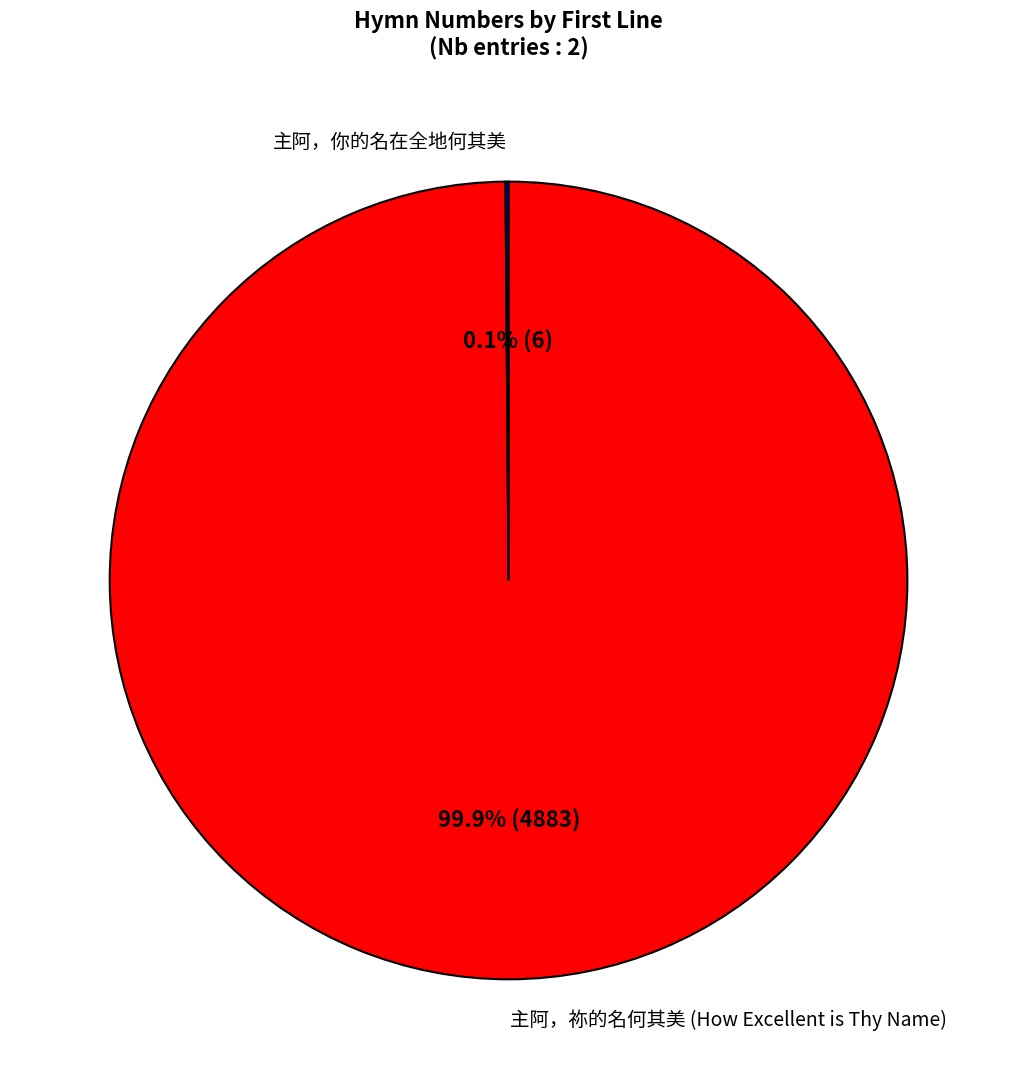

Which slice is the largest?

主阿，祢的名何其美 (How Excellent is Thy Name)